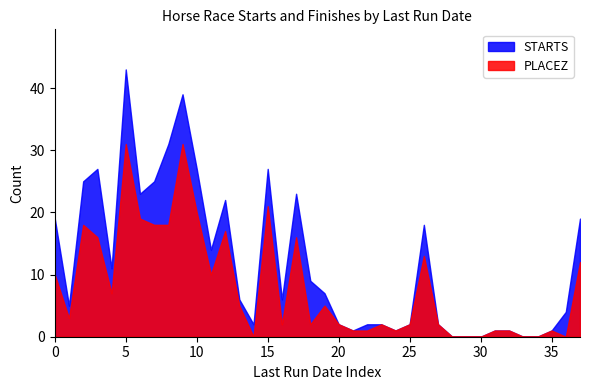

Which series has the largest total across all categories?

STARTS